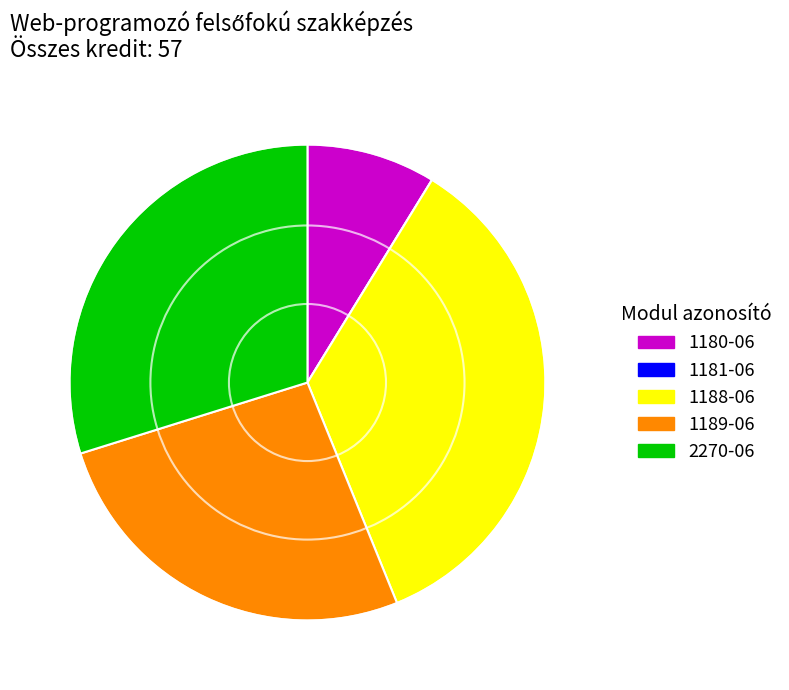

What is the largest slice in the pie chart?

1188-06